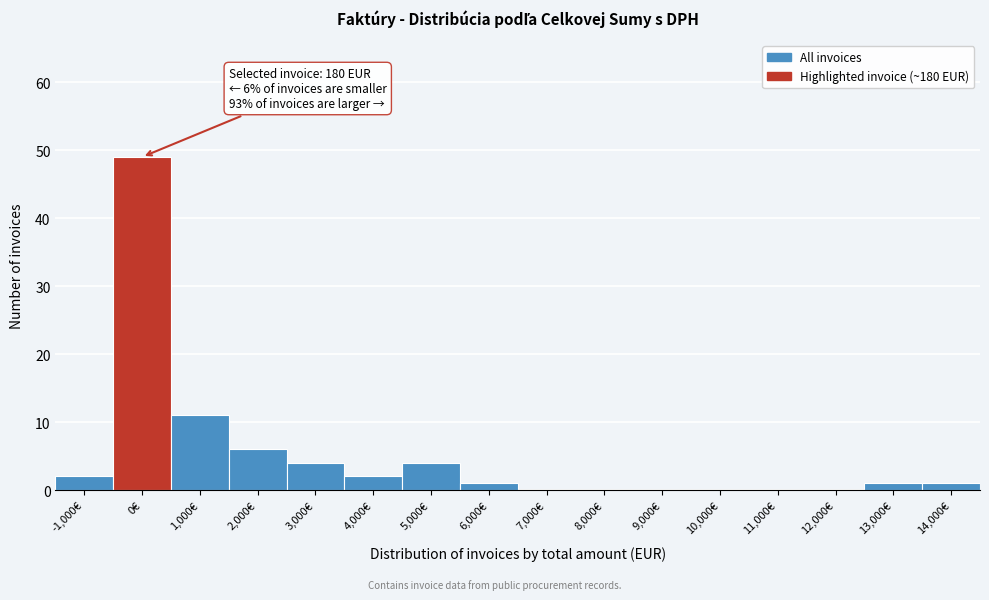

Reading left to right, what are all the values shown in this chart?

-1,000€=2	0€=49	1,000€=11	2,000€=6	3,000€=4	4,000€=2	5,000€=4	6,000€=1	7,000€=0	8,000€=0	9,000€=0	10,000€=0	11,000€=0	12,000€=0	13,000€=1	14,000€=1